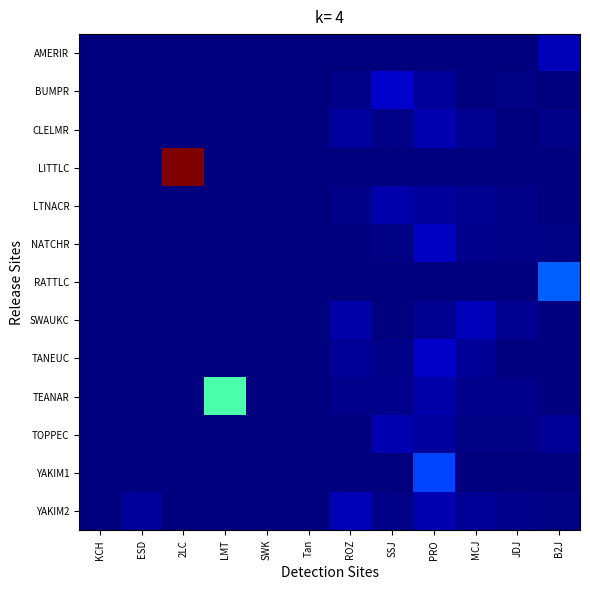

Reading left to right, transcribe all the data shown in this chart.

AMERIR: KCH=0.0	ESD=0.0	2LC=0.0	LMT=0.0	SWK=0.0	Tan=0.0	ROZ=0.0	SSJ=0.0	PRO=0.0	MCJ=0.0	JDJ=0.0	B2J=0.0
BUMPR: KCH=0.0	ESD=0.0	2LC=0.0	LMT=0.0	SWK=0.0	Tan=0.0	ROZ=0.0	SSJ=0.0	PRO=0.0	MCJ=0.0	JDJ=0.0	B2J=0.0
CLELMR: KCH=0.0	ESD=0.0	2LC=0.0	LMT=0.0	SWK=0.0	Tan=0.0	ROZ=0.0	SSJ=0.0	PRO=0.0	MCJ=0.0	JDJ=0.0	B2J=0.0
LITTLC: KCH=0.0	ESD=0.0	2LC=0.6	LMT=0.0	SWK=0.0	Tan=0.0	ROZ=0.0	SSJ=0.0	PRO=0.0	MCJ=0.0	JDJ=0.0	B2J=0.0
LTNACR: KCH=0.0	ESD=0.0	2LC=0.0	LMT=0.0	SWK=0.0	Tan=0.0	ROZ=0.0	SSJ=0.0	PRO=0.0	MCJ=0.0	JDJ=0.0	B2J=0.0
NATCHR: KCH=0.0	ESD=0.0	2LC=0.0	LMT=0.0	SWK=0.0	Tan=0.0	ROZ=0.0	SSJ=0.0	PRO=0.0	MCJ=0.0	JDJ=0.0	B2J=0.0
RATTLC: KCH=0.0	ESD=0.0	2LC=0.0	LMT=0.0	SWK=0.0	Tan=0.0	ROZ=0.0	SSJ=0.0	PRO=0.0	MCJ=0.0	JDJ=0.0	B2J=0.1
SWAUKC: KCH=0.0	ESD=0.0	2LC=0.0	LMT=0.0	SWK=0.0	Tan=0.0	ROZ=0.0	SSJ=0.0	PRO=0.0	MCJ=0.0	JDJ=0.0	B2J=0.0
TANEUC: KCH=0.0	ESD=0.0	2LC=0.0	LMT=0.0	SWK=0.0	Tan=0.0	ROZ=0.0	SSJ=0.0	PRO=0.0	MCJ=0.0	JDJ=0.0	B2J=0.0
TEANAR: KCH=0.0	ESD=0.0	2LC=0.0	LMT=0.3	SWK=0.0	Tan=0.0	ROZ=0.0	SSJ=0.0	PRO=0.0	MCJ=0.0	JDJ=0.0	B2J=0.0
TOPPEC: KCH=0.0	ESD=0.0	2LC=0.0	LMT=0.0	SWK=0.0	Tan=0.0	ROZ=0.0	SSJ=0.0	PRO=0.0	MCJ=0.0	JDJ=0.0	B2J=0.0
YAKIM1: KCH=0.0	ESD=0.0	2LC=0.0	LMT=0.0	SWK=0.0	Tan=0.0	ROZ=0.0	SSJ=0.0	PRO=0.1	MCJ=0.0	JDJ=0.0	B2J=0.0
YAKIM2: KCH=0.0	ESD=0.0	2LC=0.0	LMT=0.0	SWK=0.0	Tan=0.0	ROZ=0.0	SSJ=0.0	PRO=0.0	MCJ=0.0	JDJ=0.0	B2J=0.0